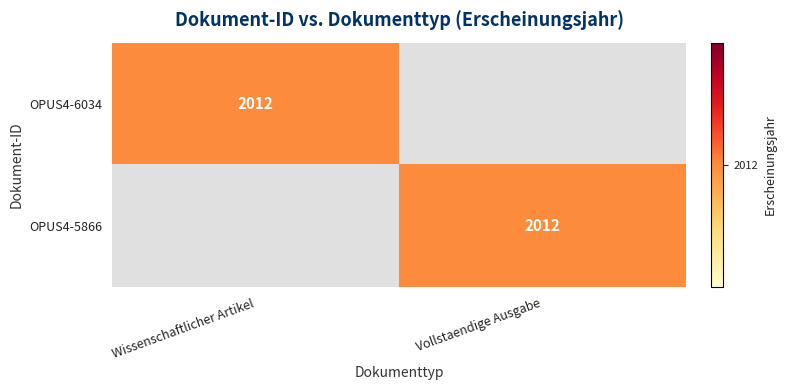

What is the total value across all series at Vollstaendige Ausgabe?

2012